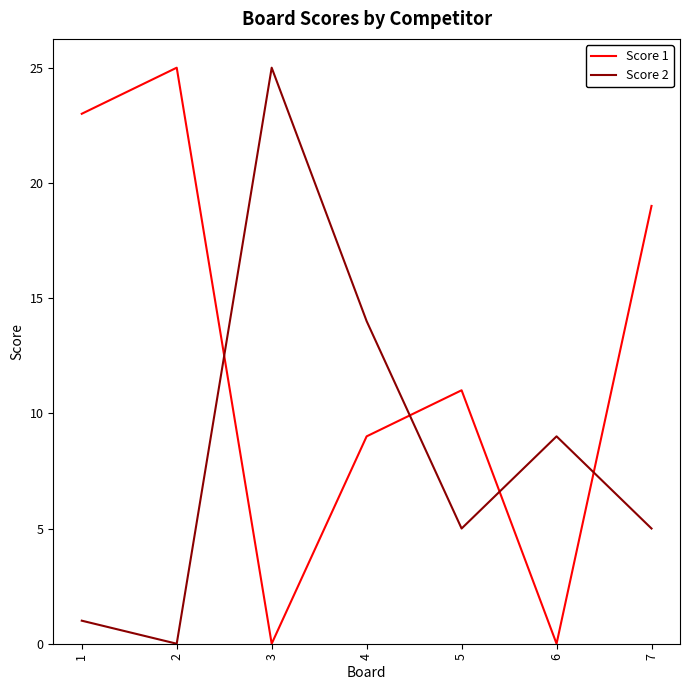

What is the average value of the Score 1 series?

12